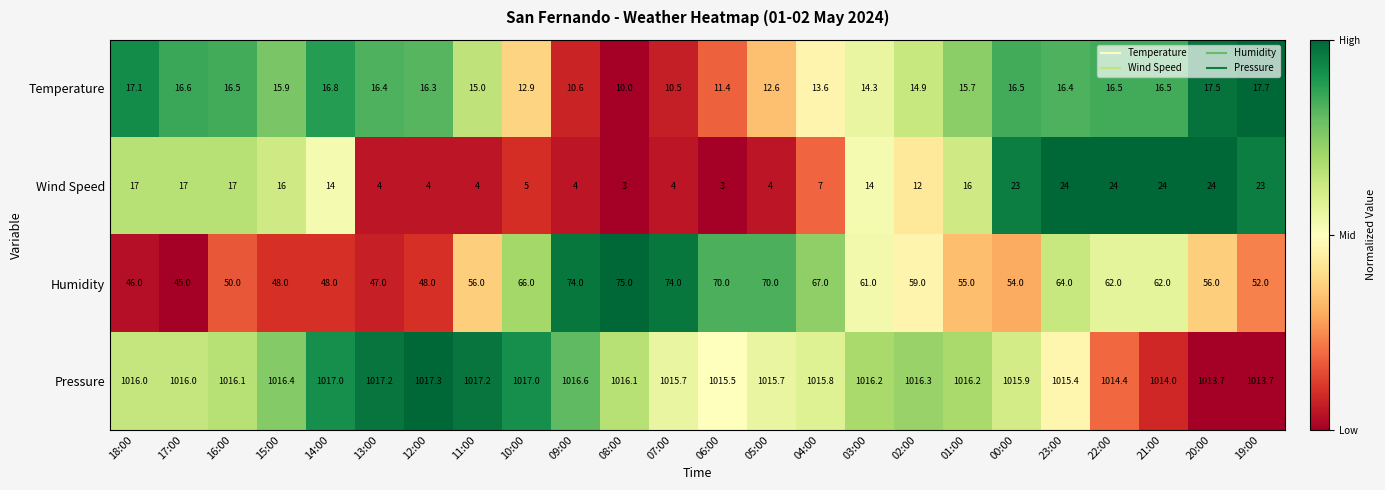

The value of Temperature at 04:00 is 3.1. True or false?

False